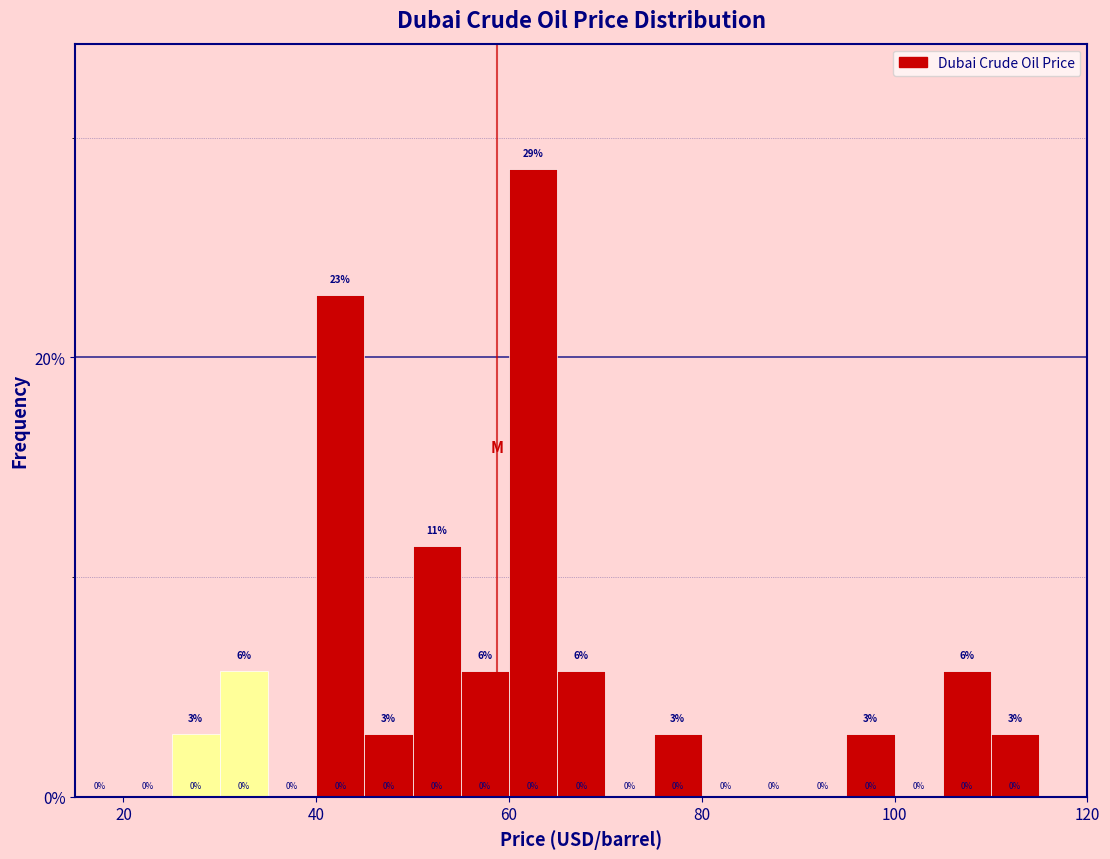

Around what value on the x-axis is the tallest bar? Give the approximate position of its centre, as read against the axis.

62